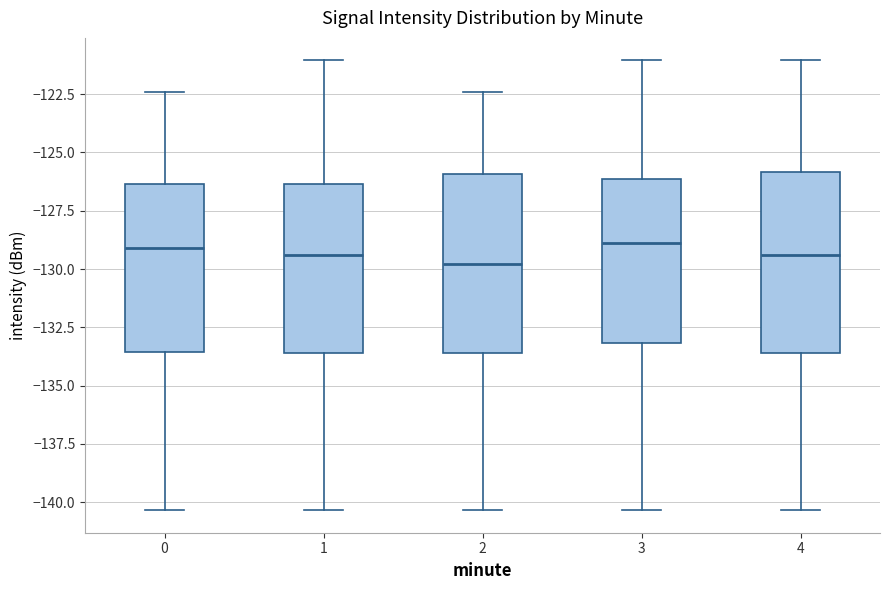

Reading left to right, read every box against the y-axis: the position of its median line, the range the box covers, and the ends of its whiskers. The values are not printed on the chart, so give them approximately, as read against the axis.

0: median -129.0, box -133.5 to -126.5, whiskers -140.5 to -122.5
1: median -129.5, box -133.5 to -126.5, whiskers -140.5 to -121.0
2: median -130.0, box -133.5 to -126.0, whiskers -140.5 to -122.5
3: median -129.0, box -133.0 to -126.0, whiskers -140.5 to -121.0
4: median -129.5, box -133.5 to -126.0, whiskers -140.5 to -121.0